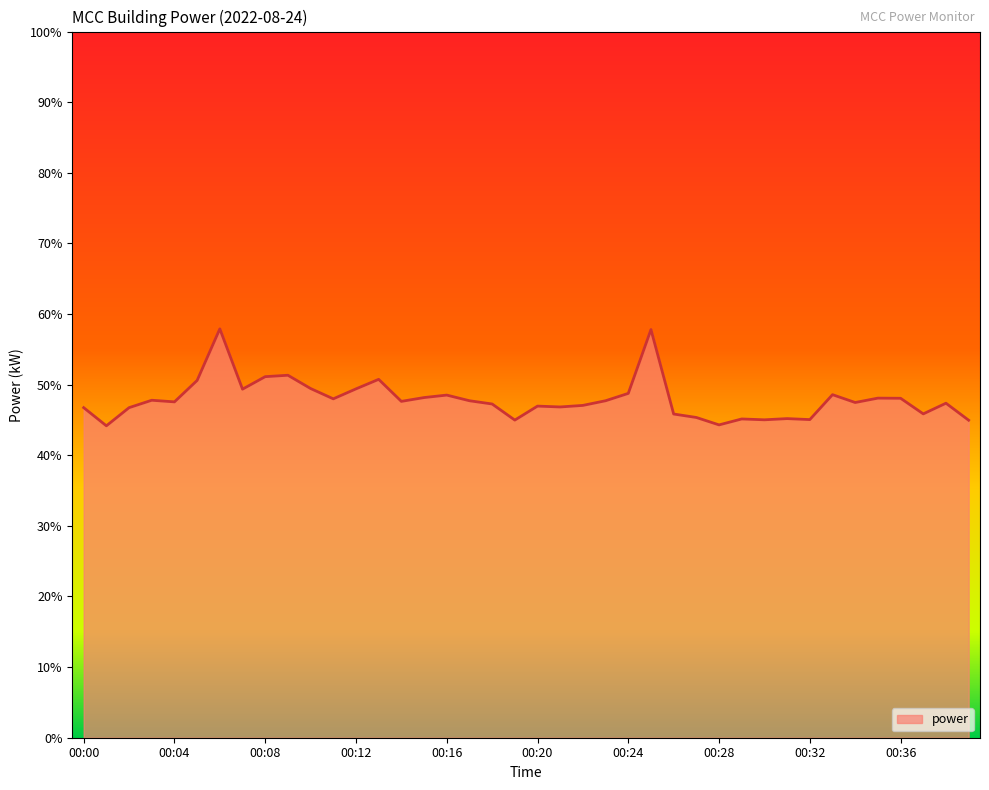

What is the average value?

47.9